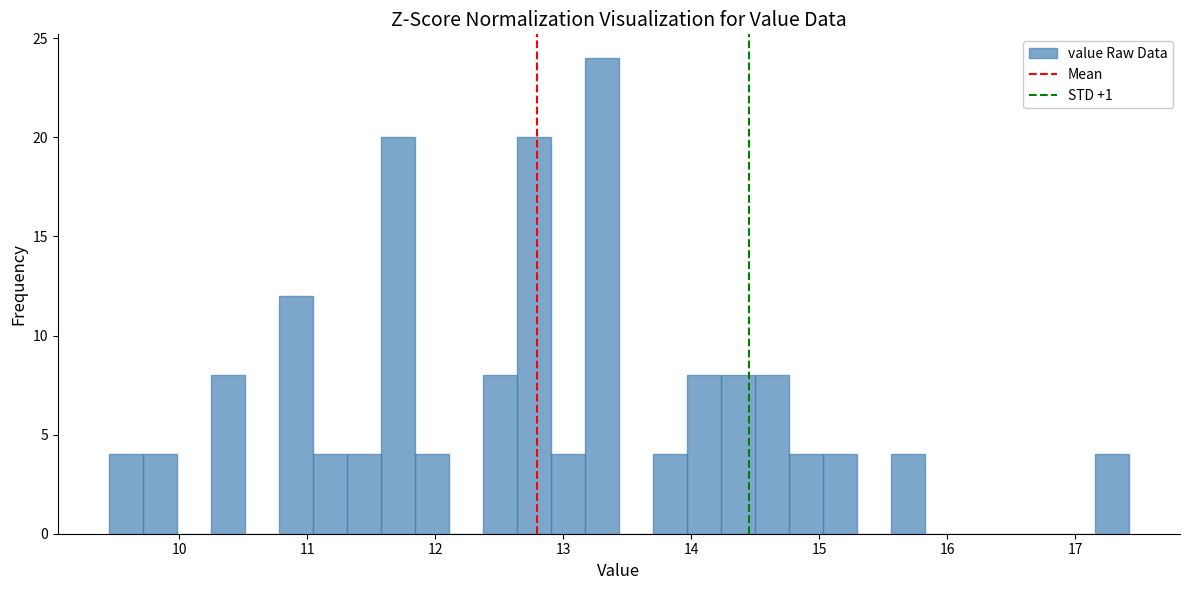

Read against the x-axis, roughly where is the centre of the tallest bar?

13.3